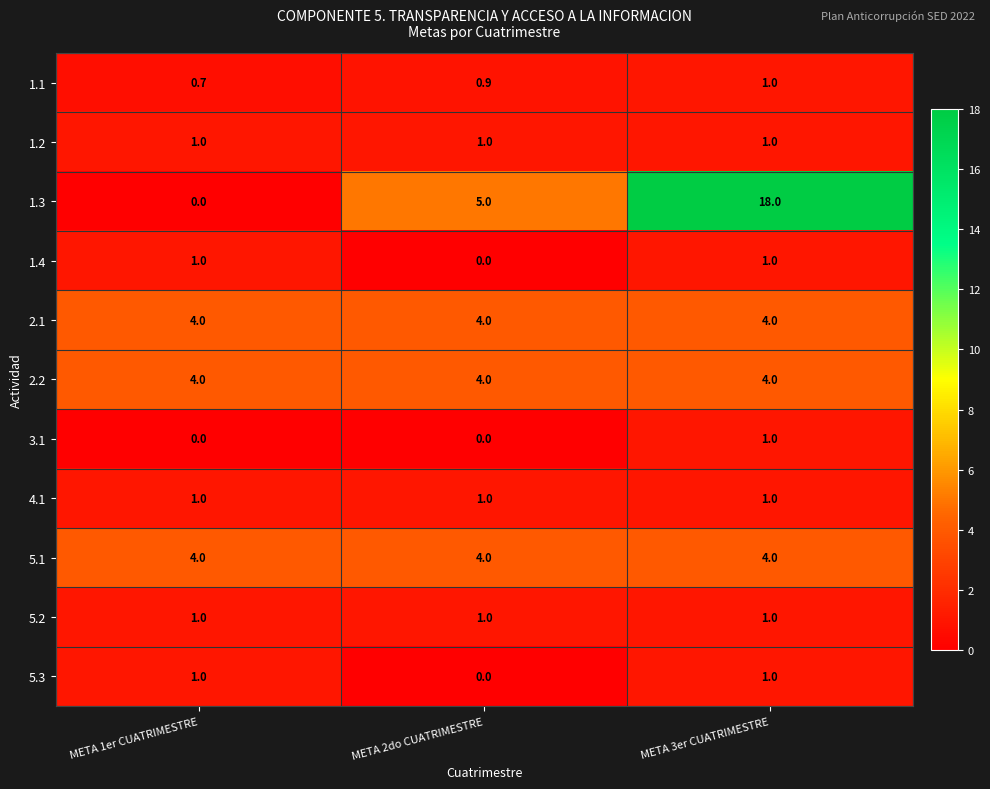

What is the greatest value displayed?

18.0